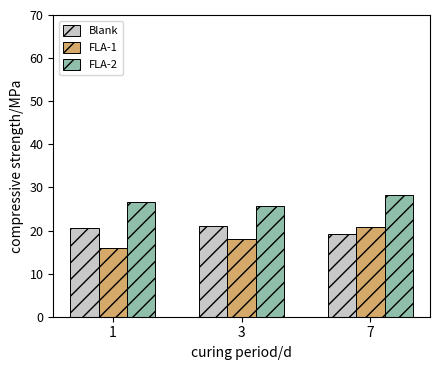

What is the value of the Blank bar at the 2nd from the left?

21.1